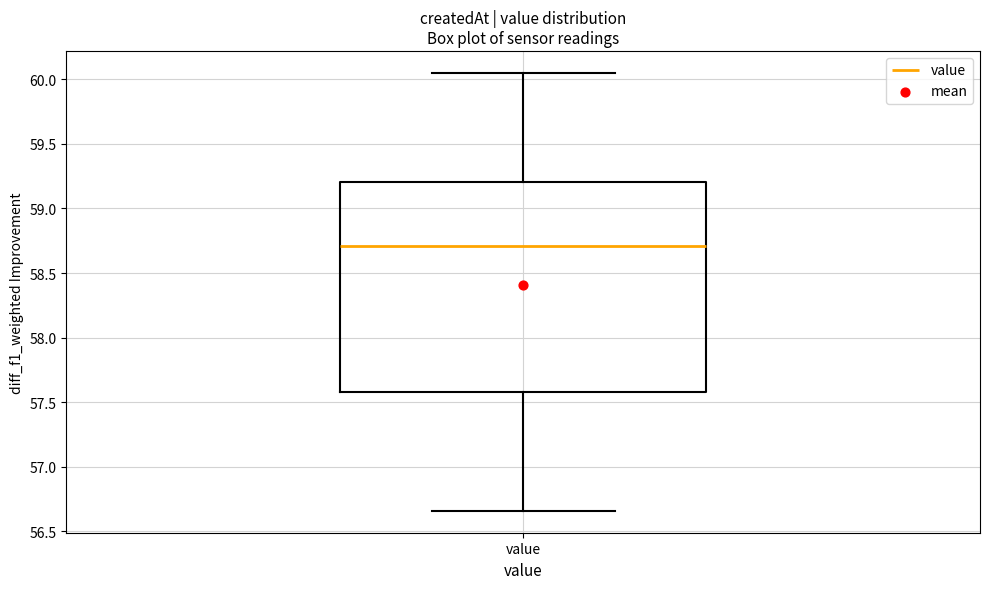

Read this box plot against the y-axis: the position of the median line, the range covered by the box, and the ends of both whiskers. The values are not printed on the chart, so give them approximately, as read against the axis.

median 58.70, box 57.60 to 59.20, whiskers 56.65 to 60.05